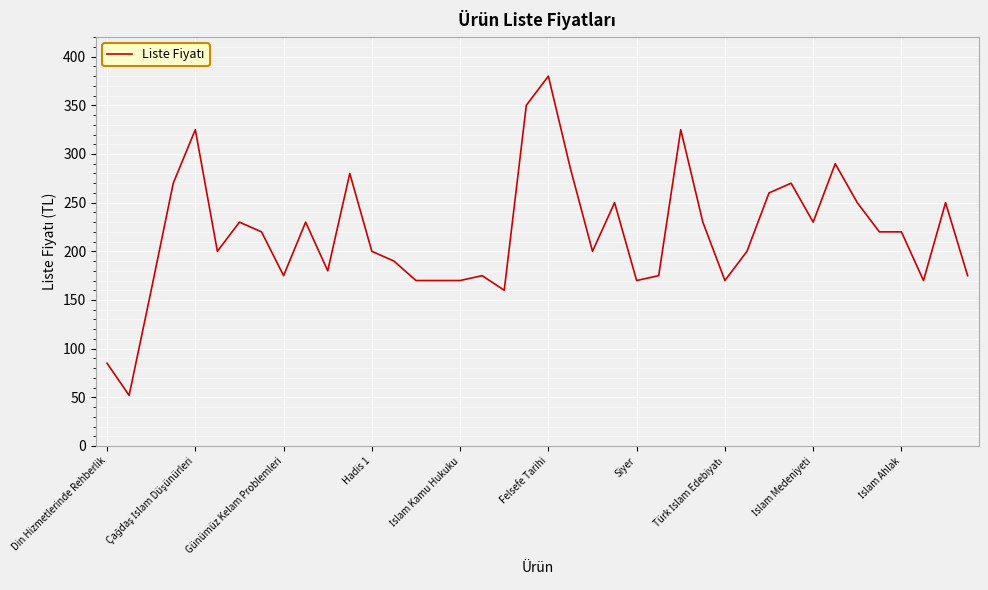

What is the difference between the maximum and minimum values?

328